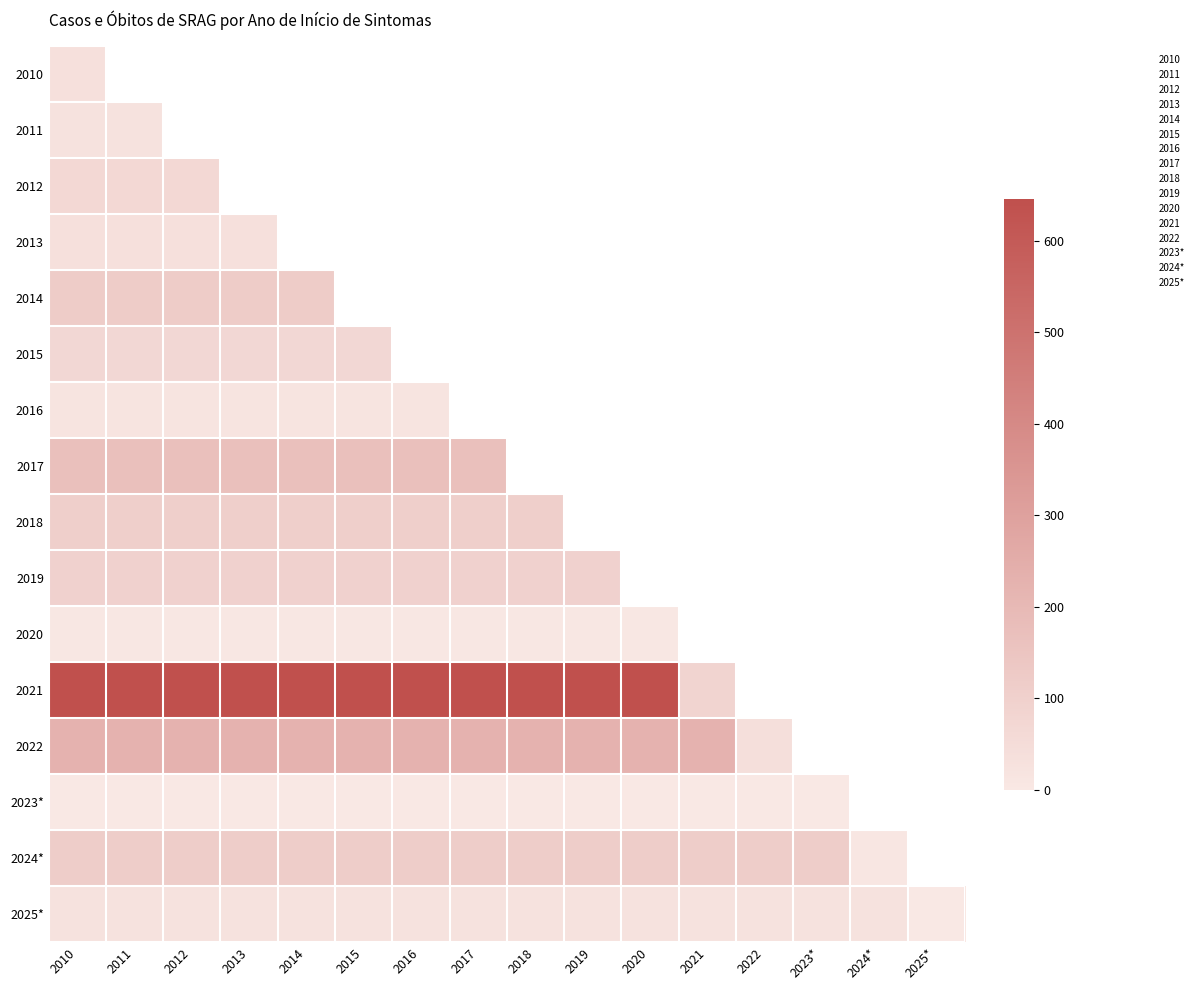

Which series has the largest total across all categories?

2021